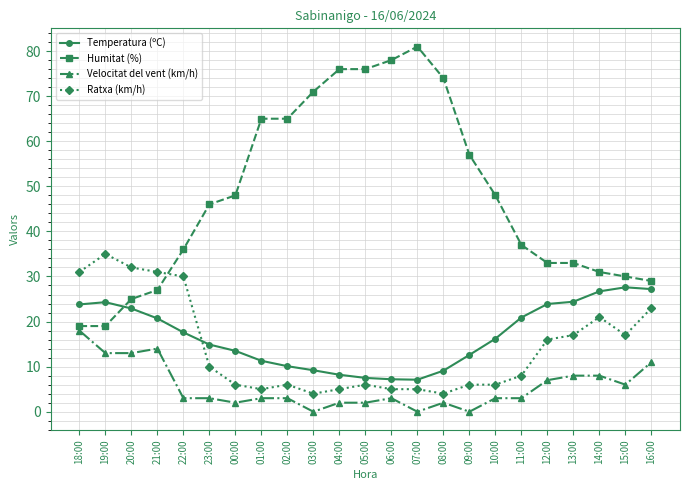

Which series has the largest total across all categories?

Humitat (%)